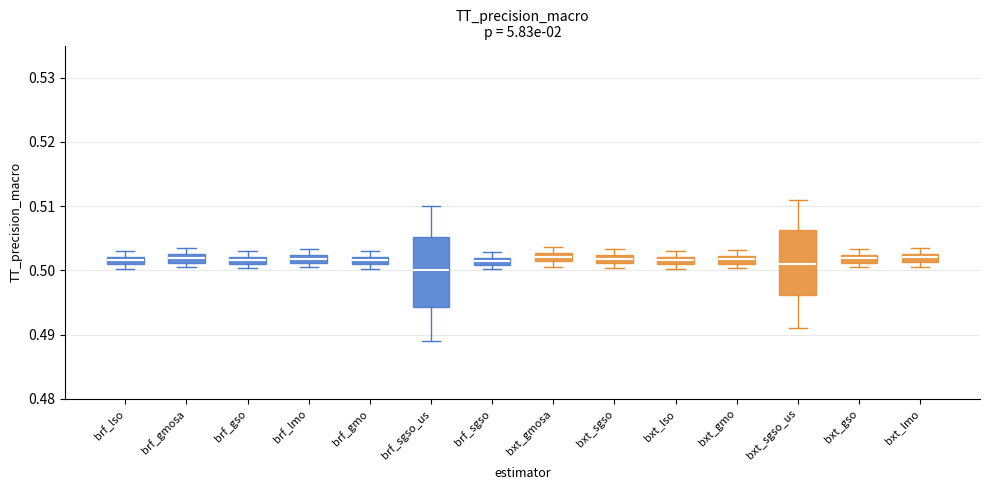

Where is the upper edge of the box for bxt_lmo on the y-axis? The values are not printed on the chart, so give them approximately, as read against the axis.

0.503